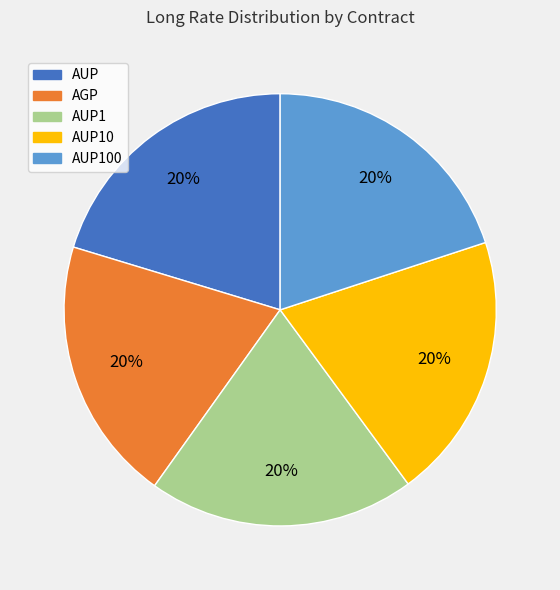

Count the number of slices in the pie.

5